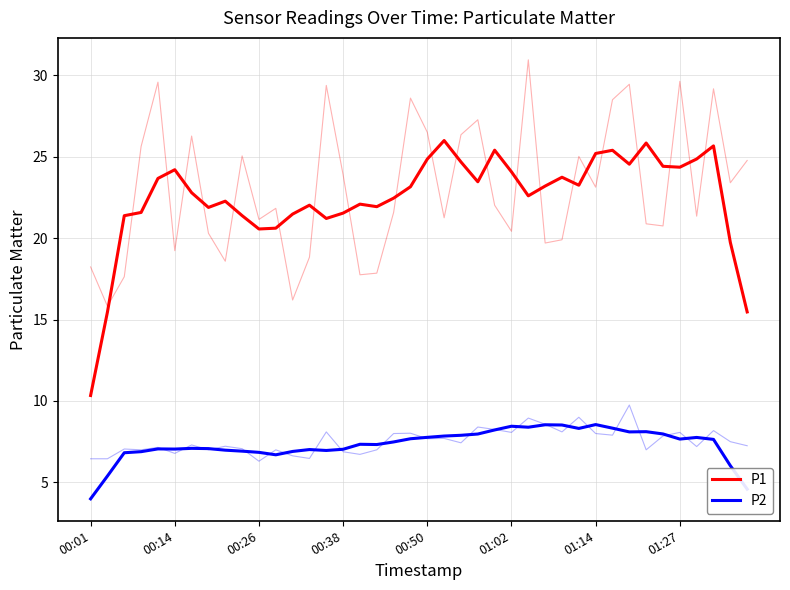

What is the maximum value shown in the chart?

26.0